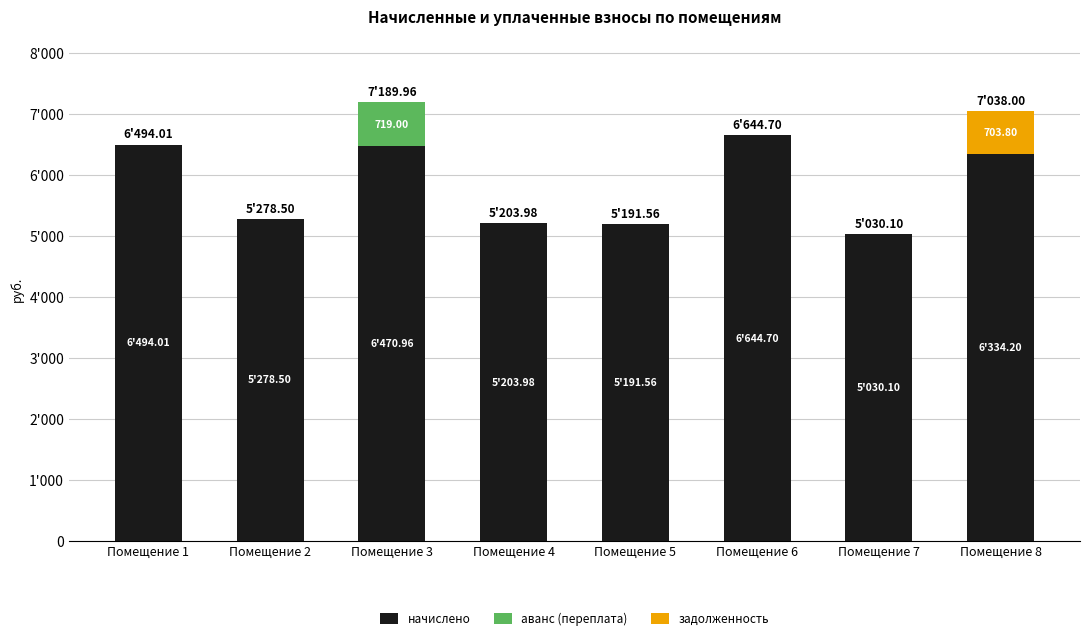

The аванс (переплата) series shows -378.9 at Помещение 6. True or false?

False